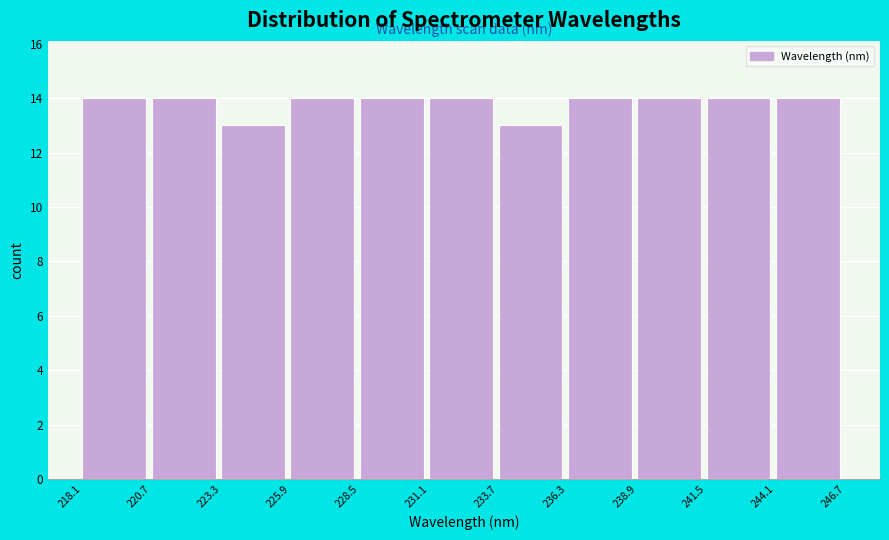

Reading left to right, list every bar in this chart as the range it spans on the x-axis followed by its height. The values are not printed on the chart, so give them approximately, as read against the axis.

218.1 to 220.7: 14
220.7 to 223.3: 14
223.3 to 225.9: 13
225.9 to 228.5: 14
228.5 to 231.1: 14
231.1 to 233.7: 14
233.7 to 236.3: 13
236.3 to 238.9: 14
238.9 to 241.5: 14
241.5 to 244.1: 14
244.1 to 246.7: 14